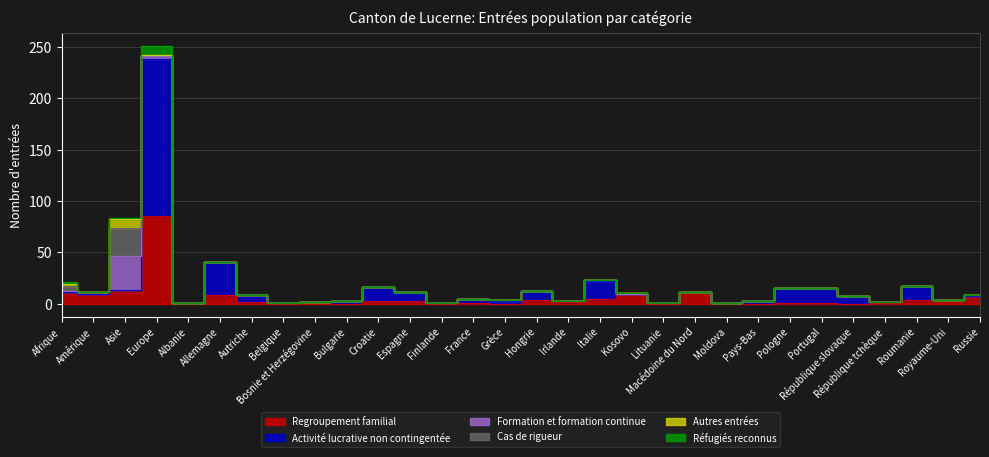

After their last crossing, which series has the higher values: Réfugiés reconnus or Activité lucrative non contingentée?

Activité lucrative non contingentée